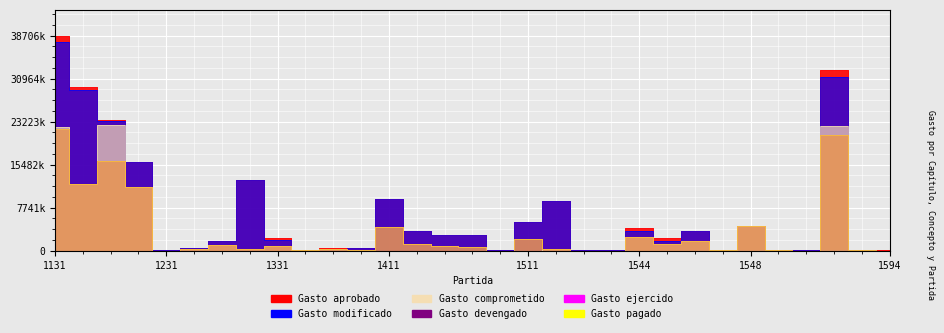

How many values in the Gasto aprobado series exceed 2297396?

15